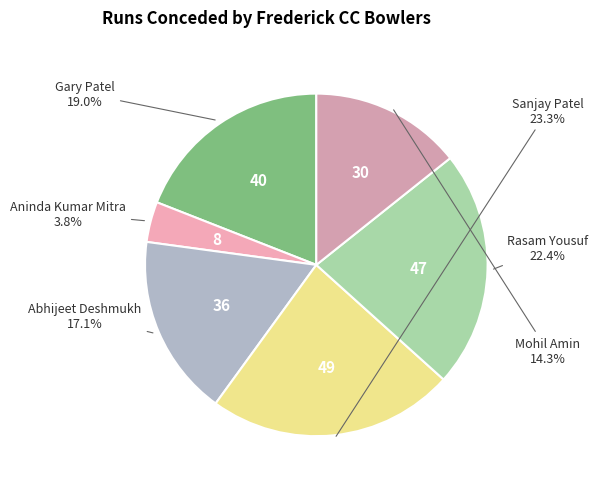

To the nearest percent, what is the combined percentage of Rasam Yousuf and Mohil Amin?

37%